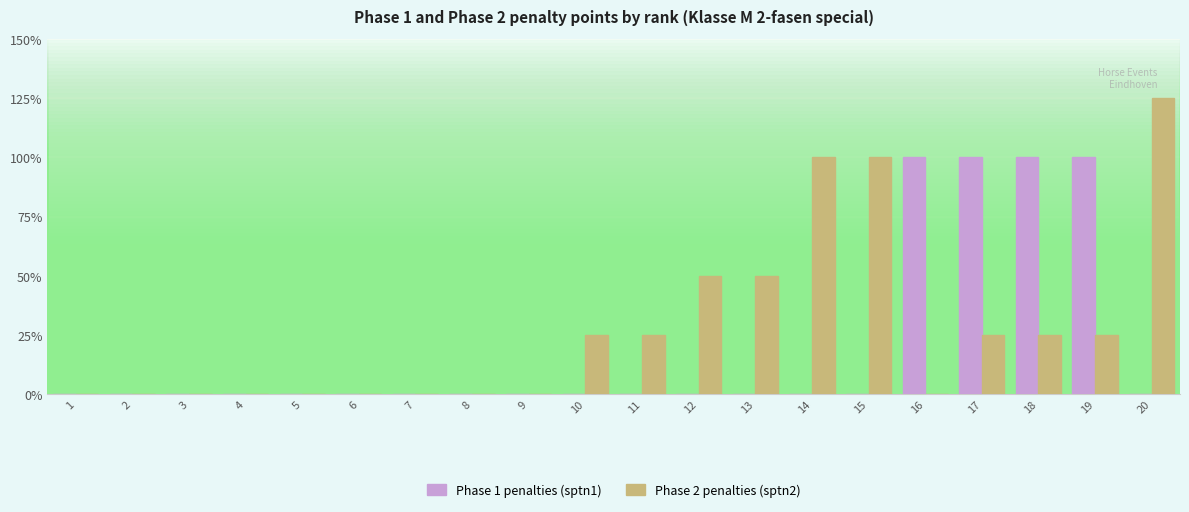

Are the bars horizontal?

No